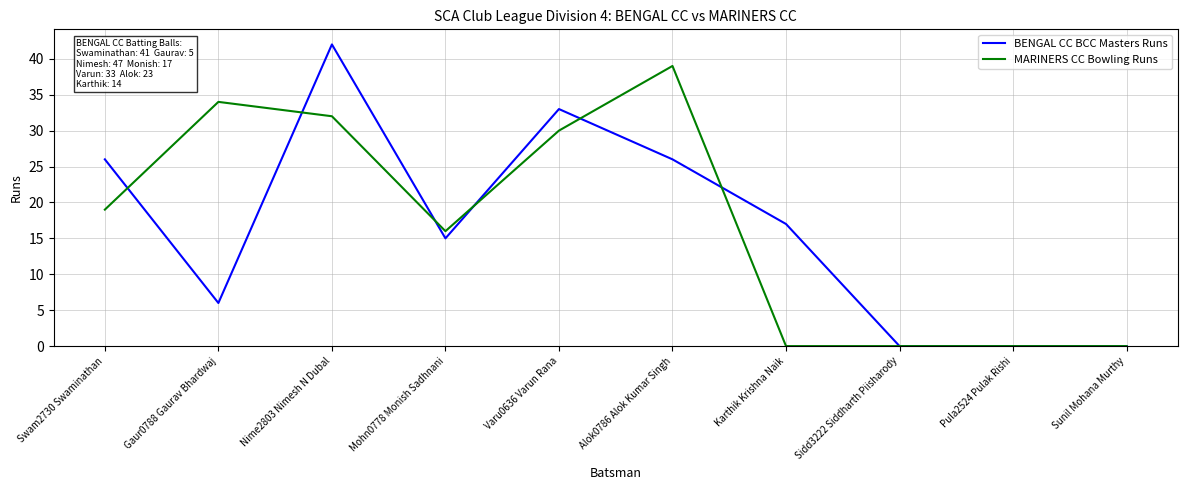

The MARINERS CC Bowling Runs series shows 27 at Mohn0778 Monish Sadhnani. True or false?

False